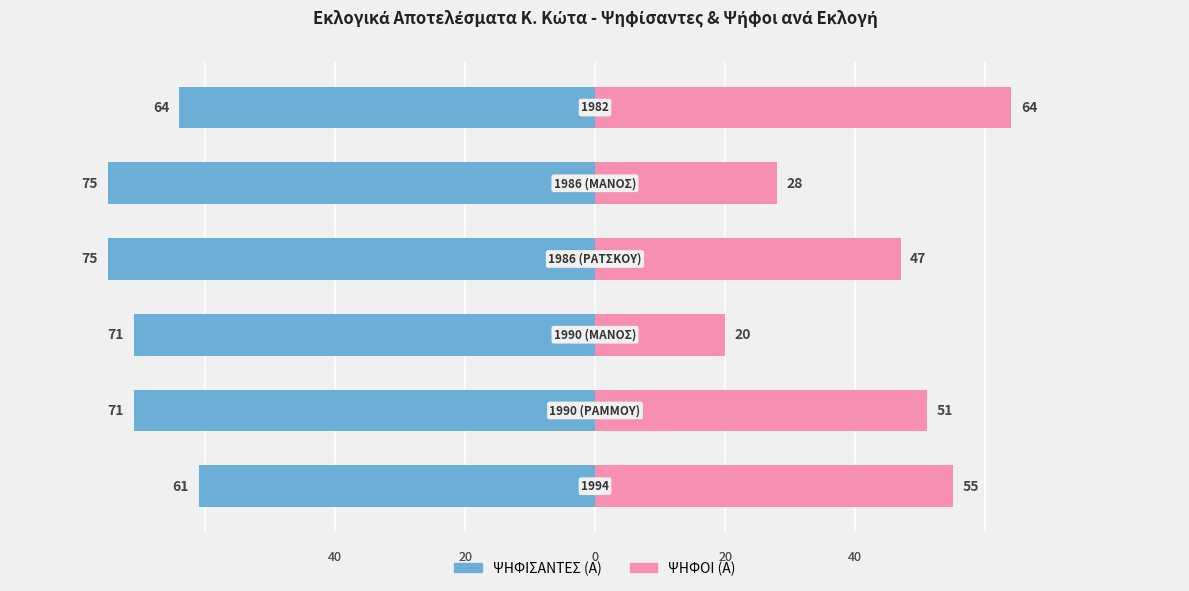

Is it true that ΨΗΦΙΣΑΝΤΕΣ (Α) equals -64 at 0?

True